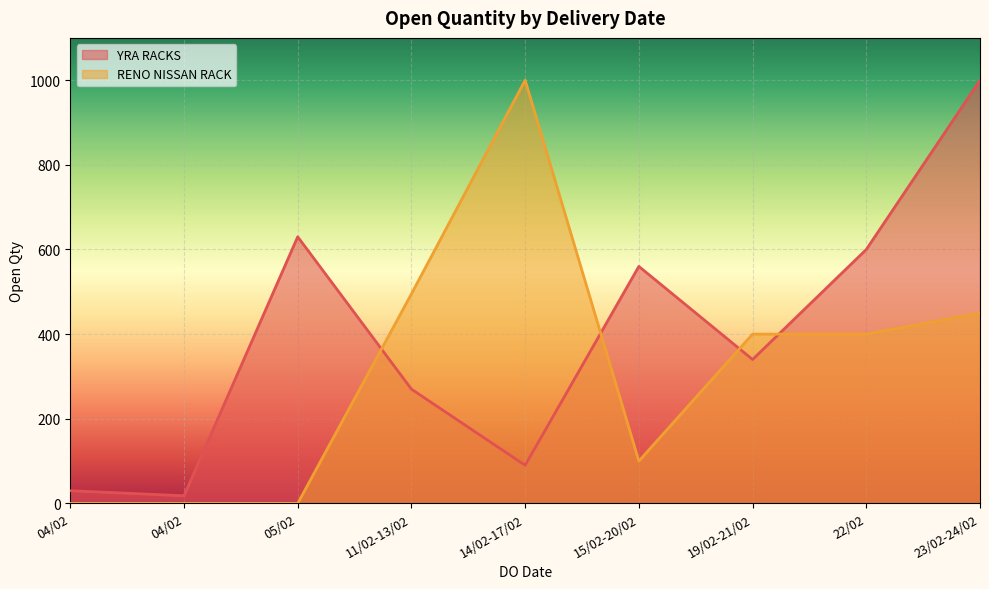

What is the sum of the YRA RACKS values at 19/02-21/02 and 04/02?

358